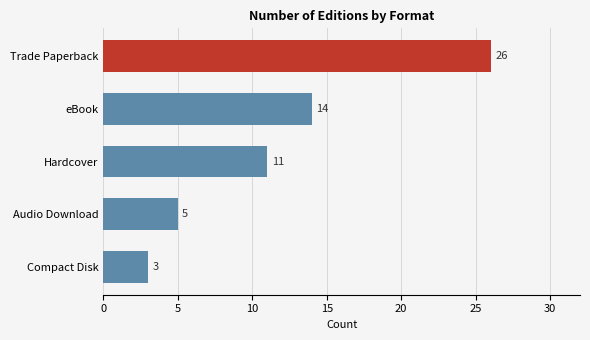

Count the number of categories in the chart.

5